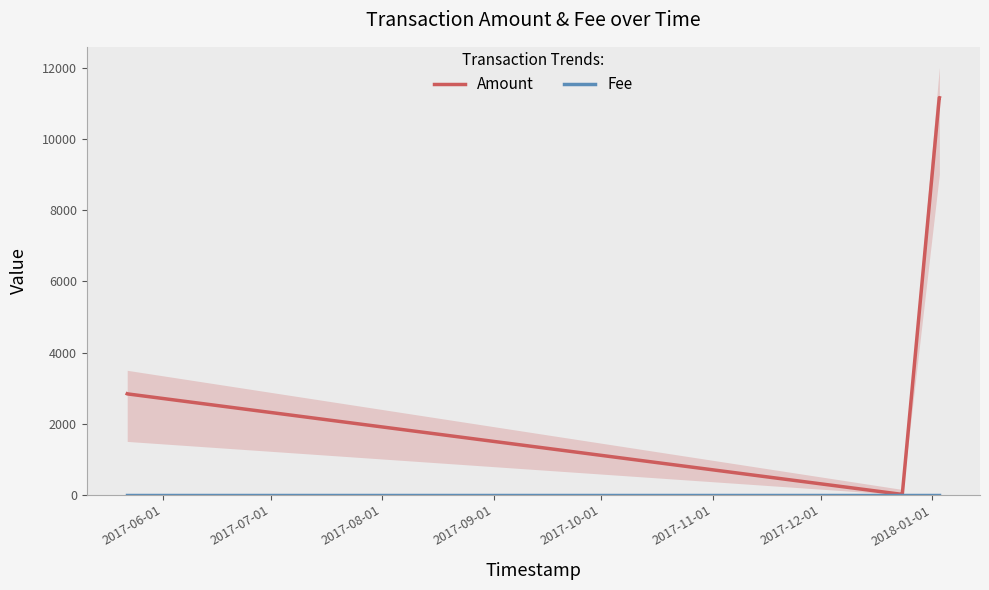

What is the sum of the Fee values at 2017-09-01 and 2017-11-01?

2.0